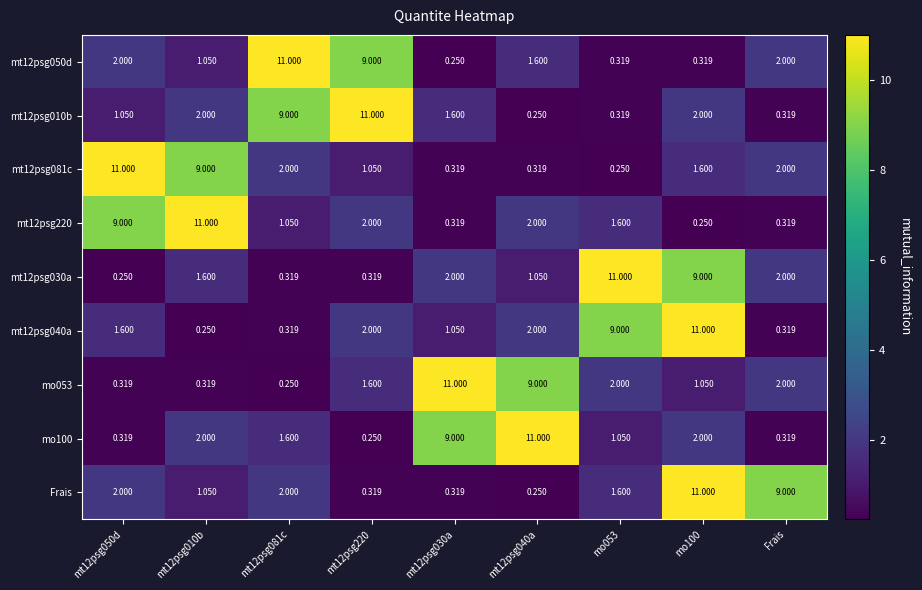

Is the value of mt12psg081c at mt12psg220 greater than the value of mt12psg220 at mt12psg220?

No